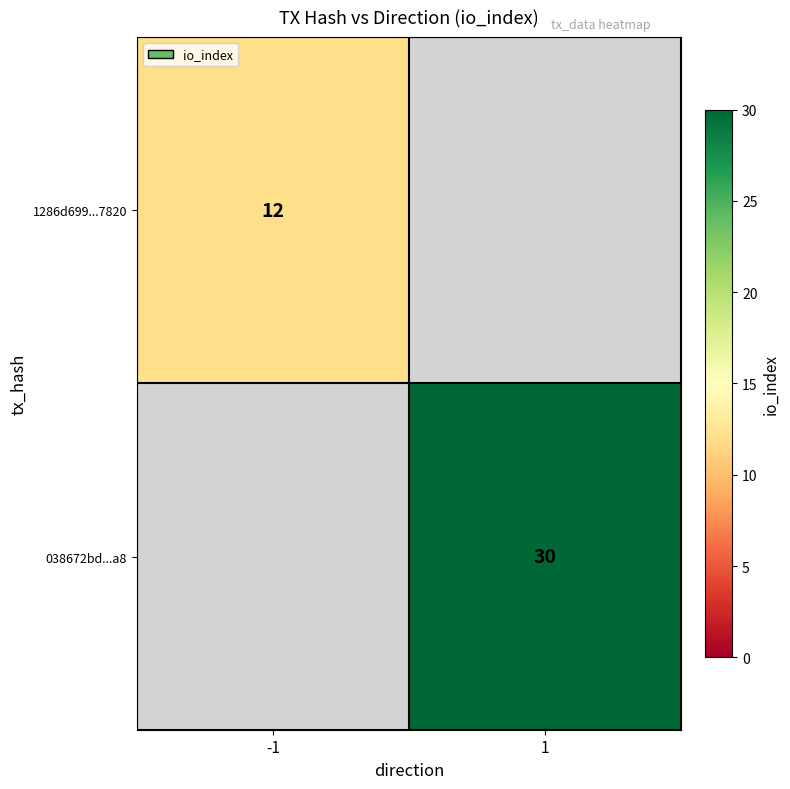

At which category is the sum across all series the highest?

1